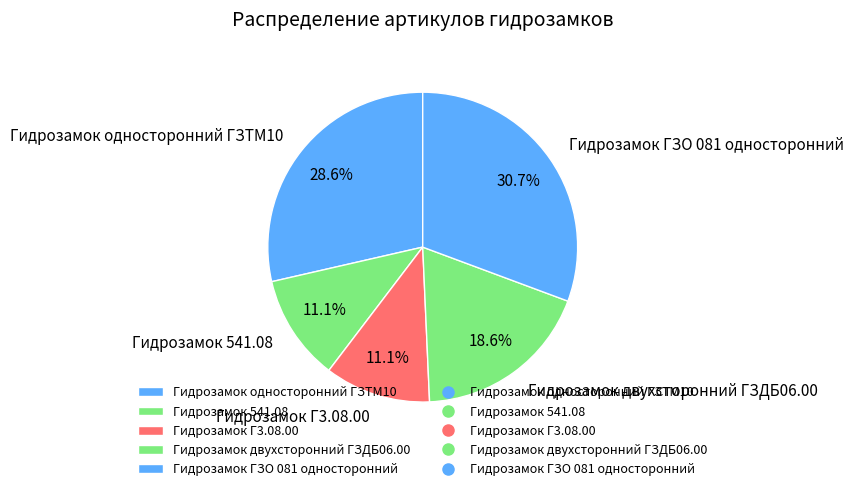

Between Гидрозамок ГЗО 081 односторонний and Гидрозамок двухсторонний ГЗДБ06.00, which is larger?

Гидрозамок ГЗО 081 односторонний